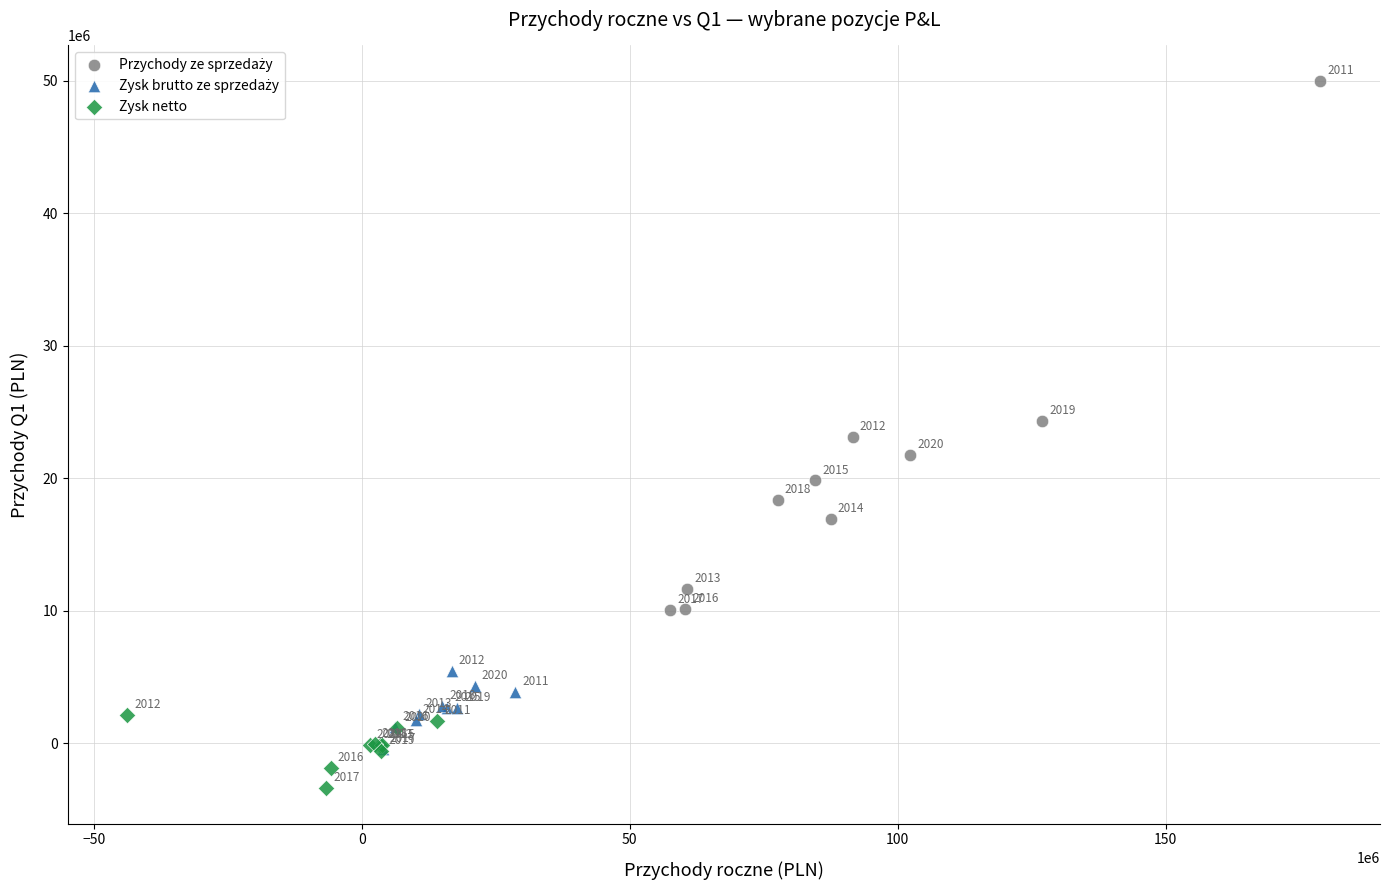

Which series contains the lowest Y value?

Zysk netto